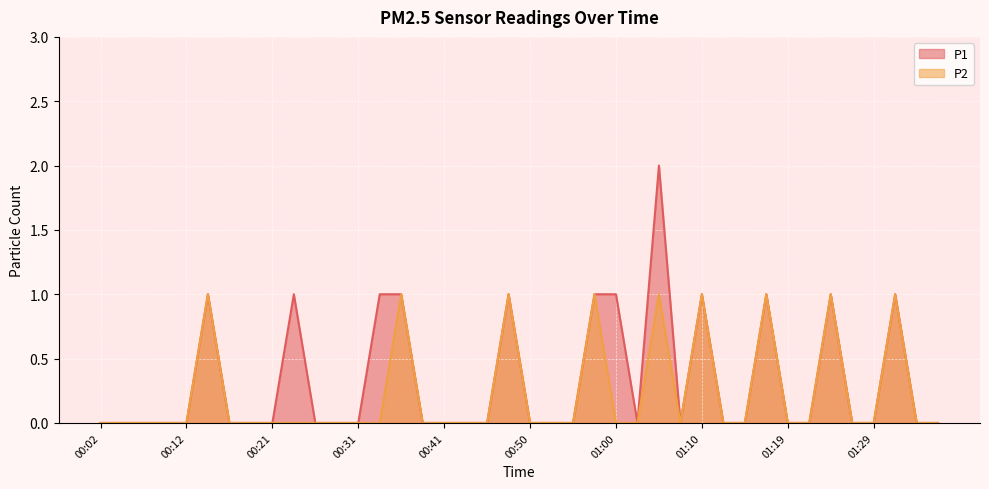

What position from the left is 00:02?

1